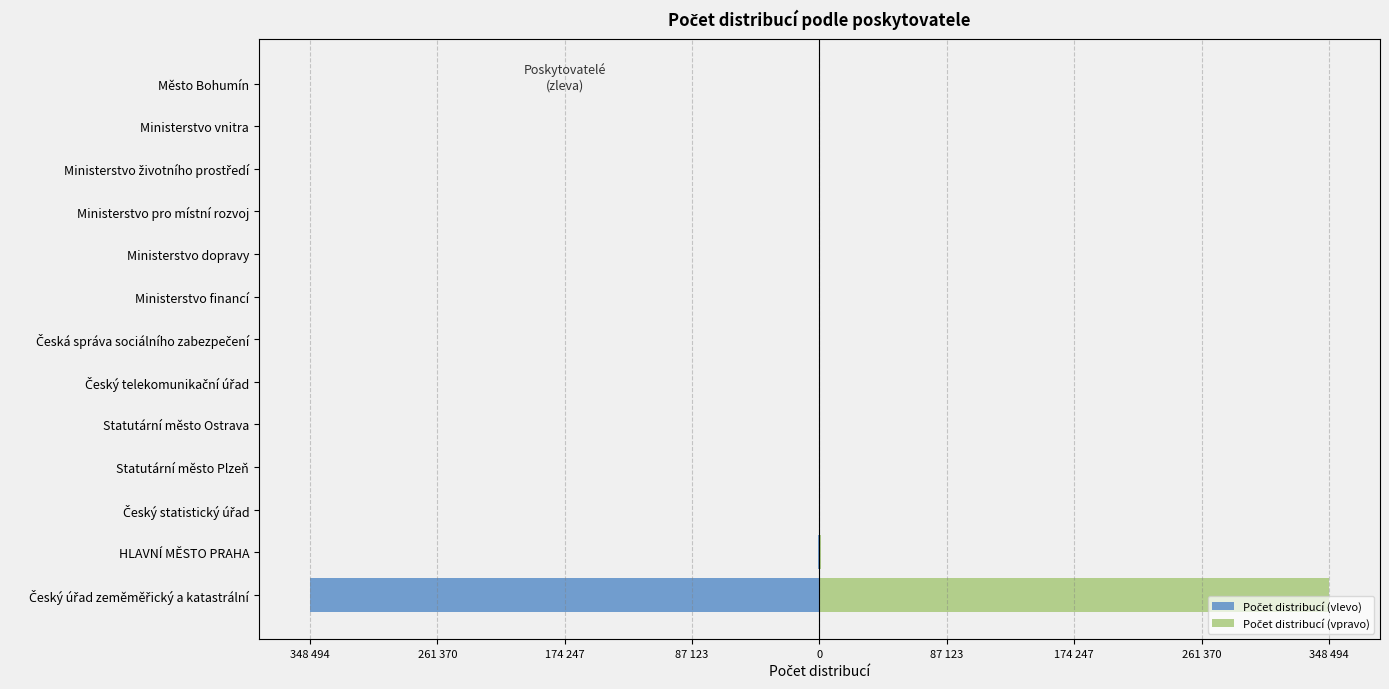

What value does the Počet distribucí (vpravo) series have at Statutární město Plzeň, to the nearest 100?

500